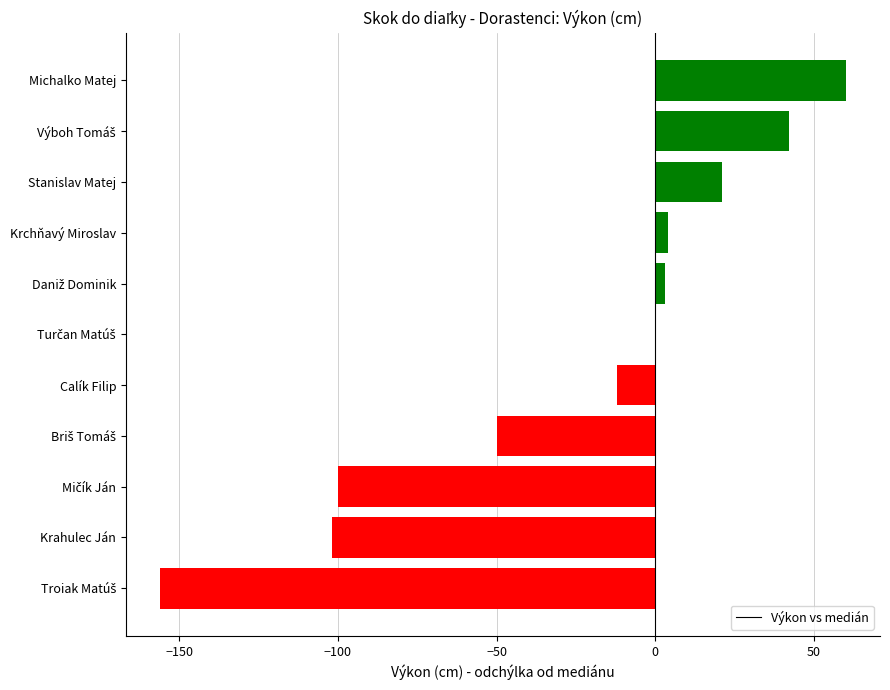

What is the average value?

-26